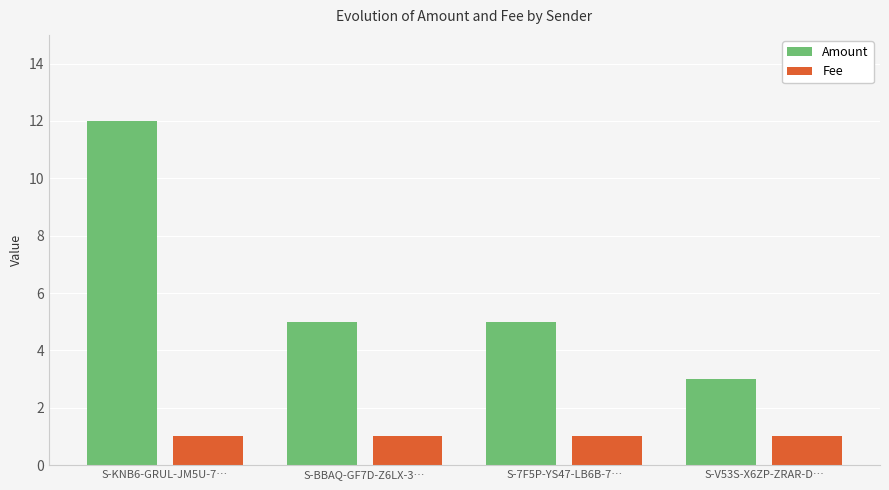

The value of Fee at S-7F5P-YS47-LB6B-7… is 1. True or false?

True